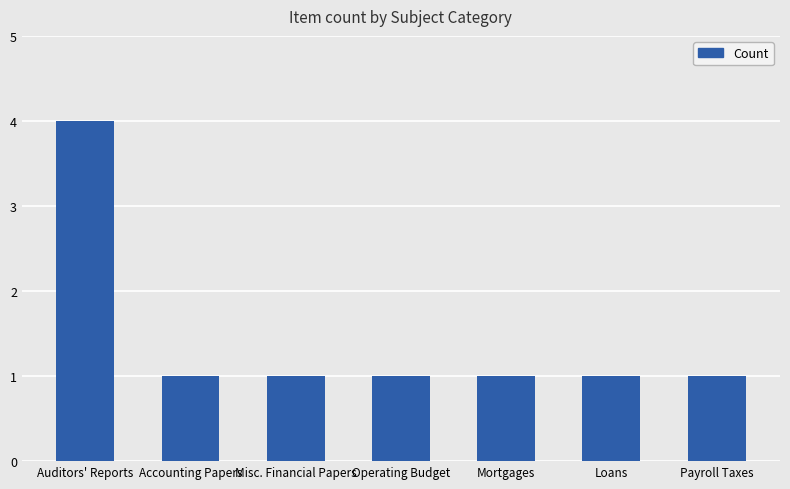

Reading left to right, extract all data points from this chart.

Auditors' Reports=4	Accounting Papers=1	Misc. Financial Papers=1	Operating Budget=1	Mortgages=1	Loans=1	Payroll Taxes=1